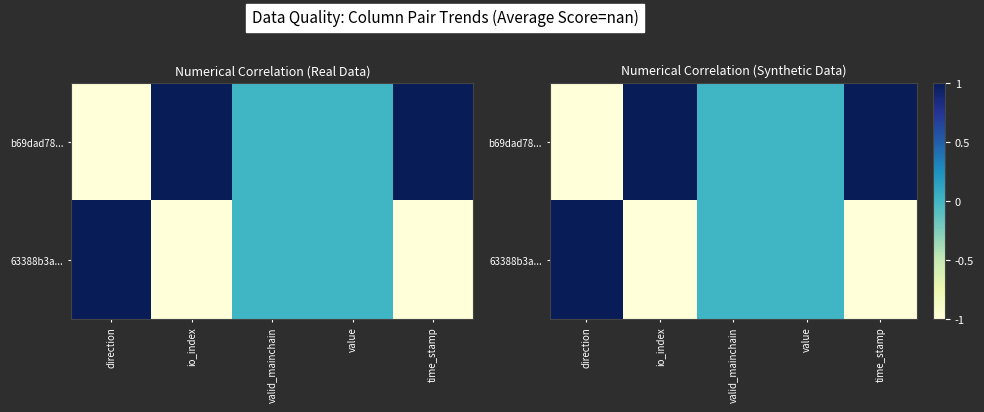

Is it true that 63388b3a... equals 0 at value?

True